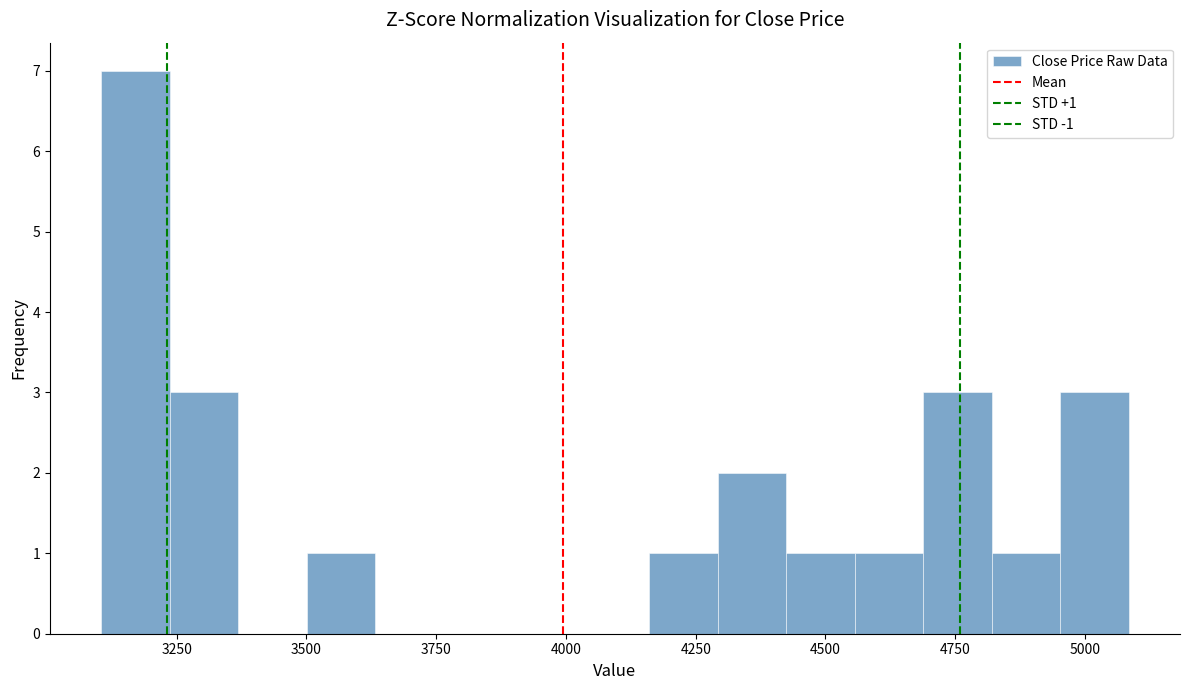

Around what value on the x-axis is the tallest bar? Give the approximate position of its centre, as read against the axis.

3150